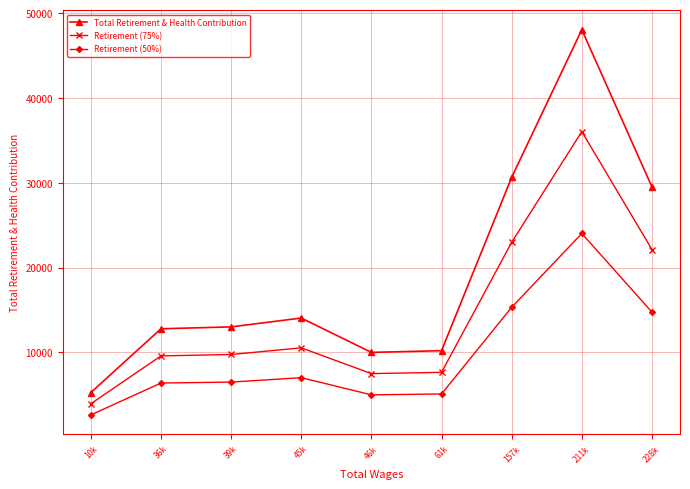

What are all the series names shown in the legend?

Total Retirement & Health Contribution, Retirement (75%), Retirement (50%)